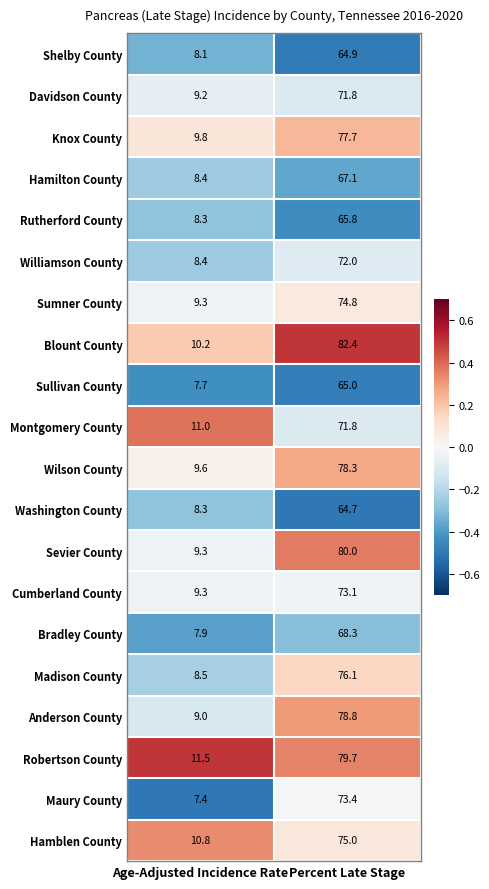

Which series changed the most between Age-Adjusted Incidence Rate and Percent Late Stage?

Blount County